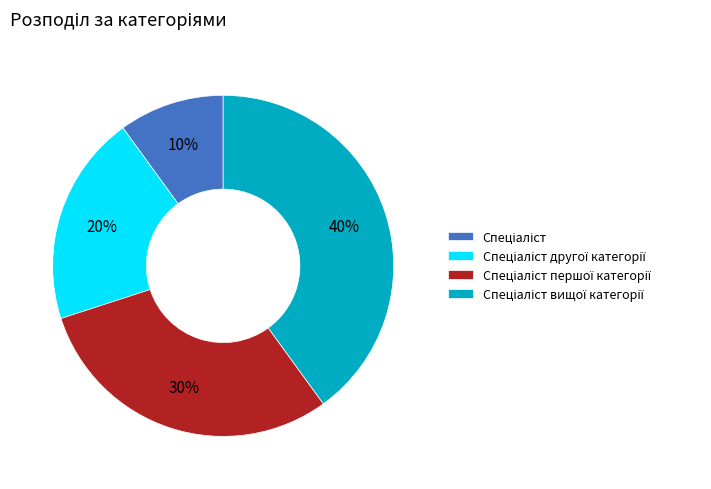

To the nearest percent, what is the difference between the largest and smallest slice percentages?

30%